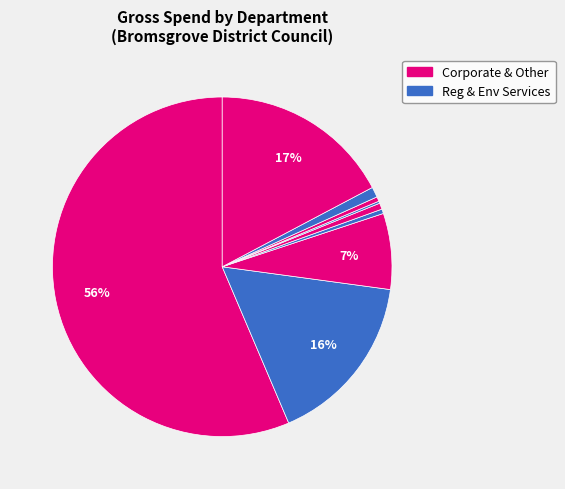

How many slices are in this pie chart?

9